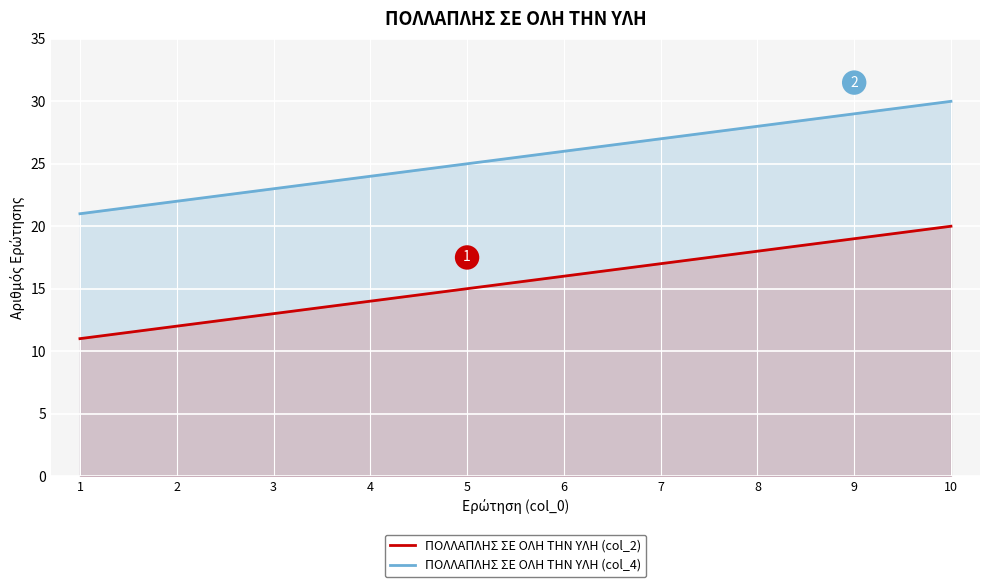

Reading left to right, list all the values displayed in this chart.

ΠΟΛΛΑΠΛΗΣ ΣΕ ΟΛΗ ΤΗΝ ΥΛΗ (col_2): 1=11	2=12	3=13	4=14	5=15	6=16	7=17	8=18	9=19	10=20
ΠΟΛΛΑΠΛΗΣ ΣΕ ΟΛΗ ΤΗΝ ΥΛΗ (col_4): 1=21	2=22	3=23	4=24	5=25	6=26	7=27	8=28	9=29	10=30